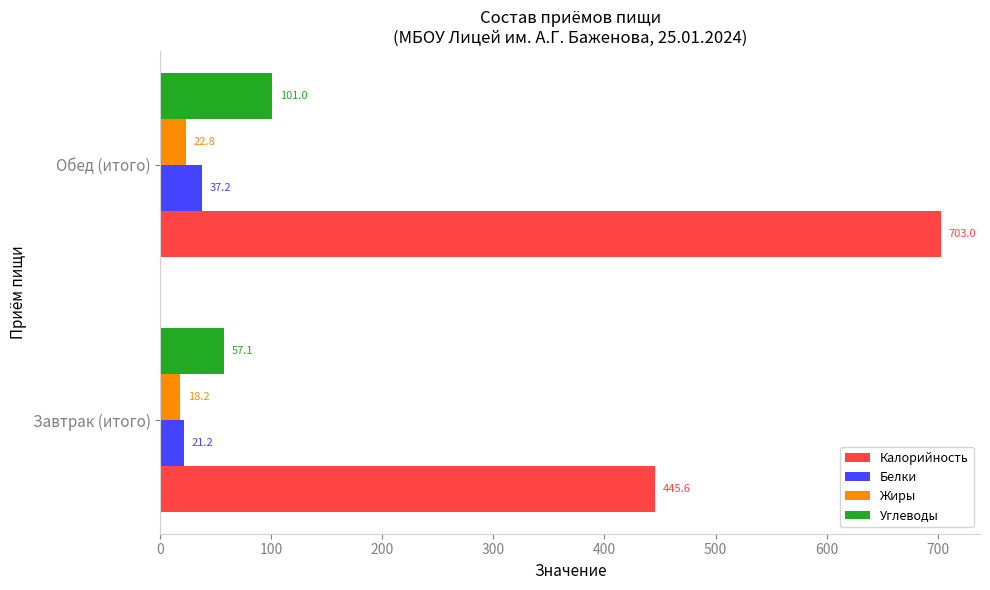

Rank the categories by Калорийность value from highest to lowest.

Обед (итого), Завтрак (итого)